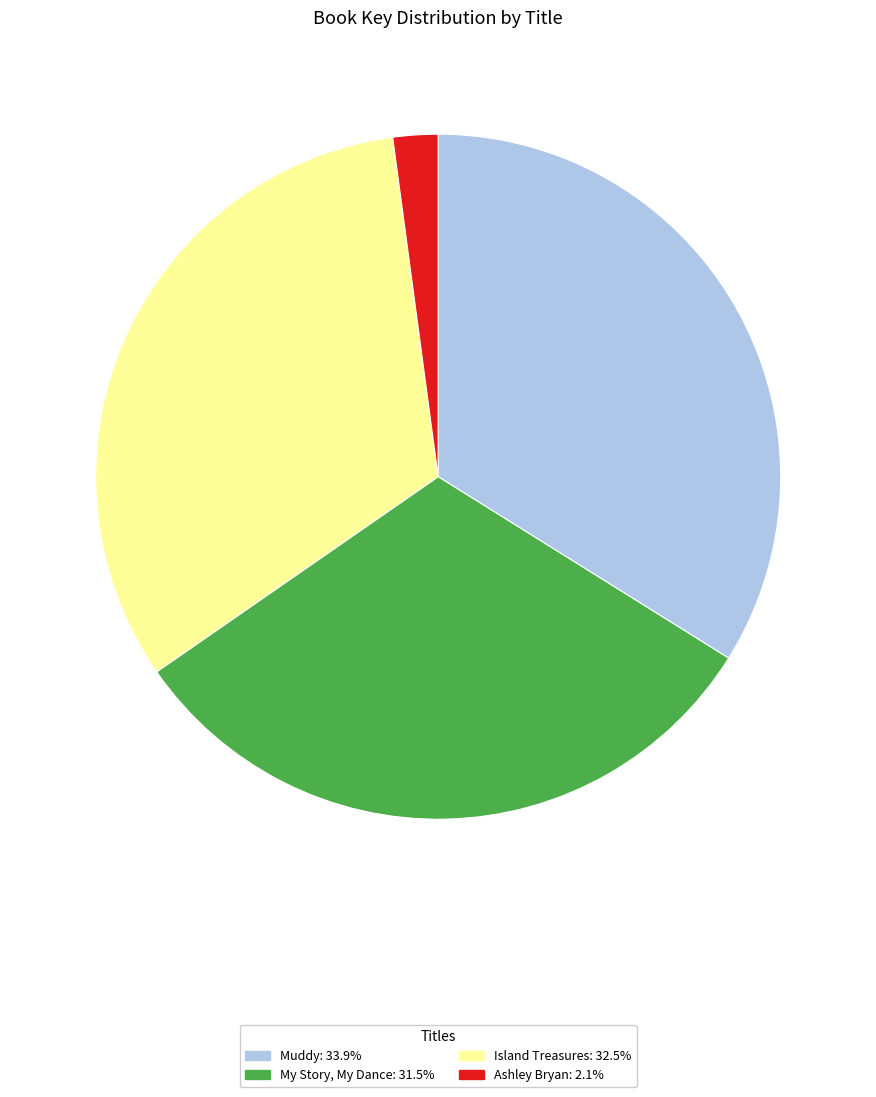

Rank the categories by value from highest to lowest.

Muddy, Island Treasures, My Story, My Dance, Ashley Bryan